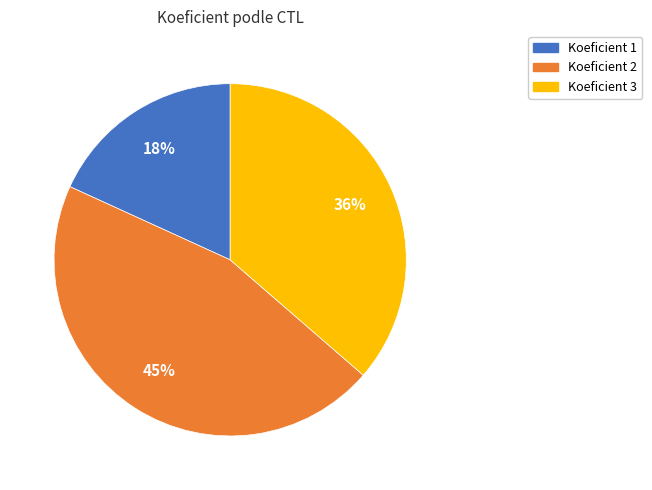

To the nearest percent, what is the average slice percentage?

33%